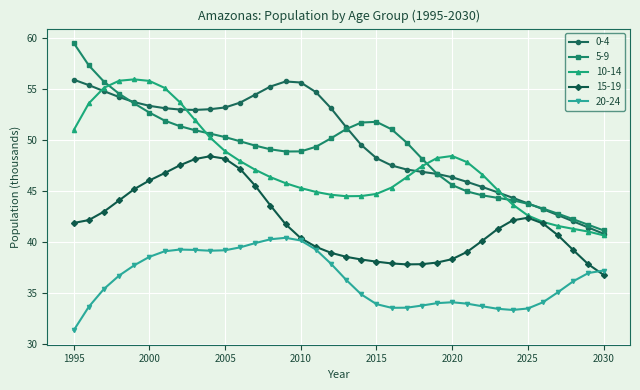

True or false: 10-14 and 20-24 cross at least once.

False